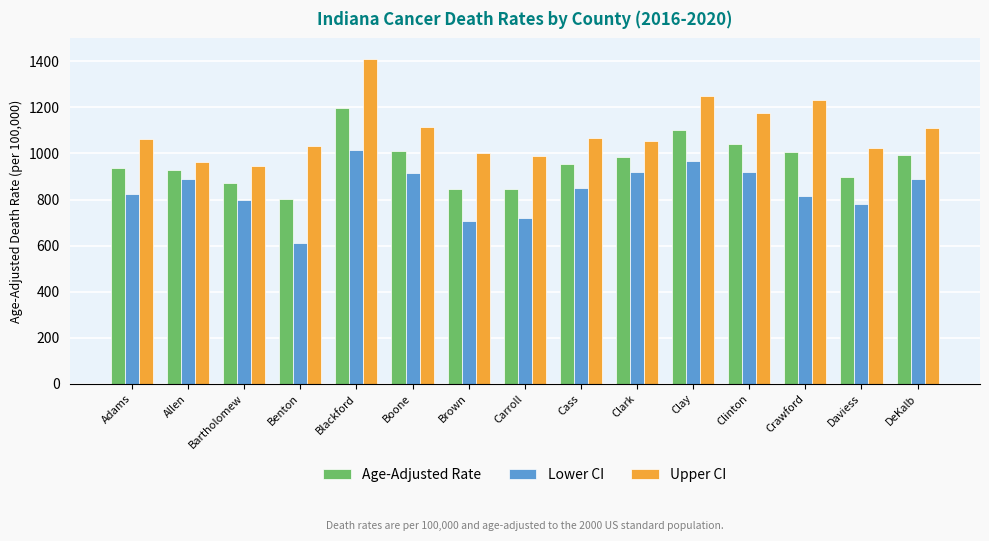

Does the chart contain any negative values?

No